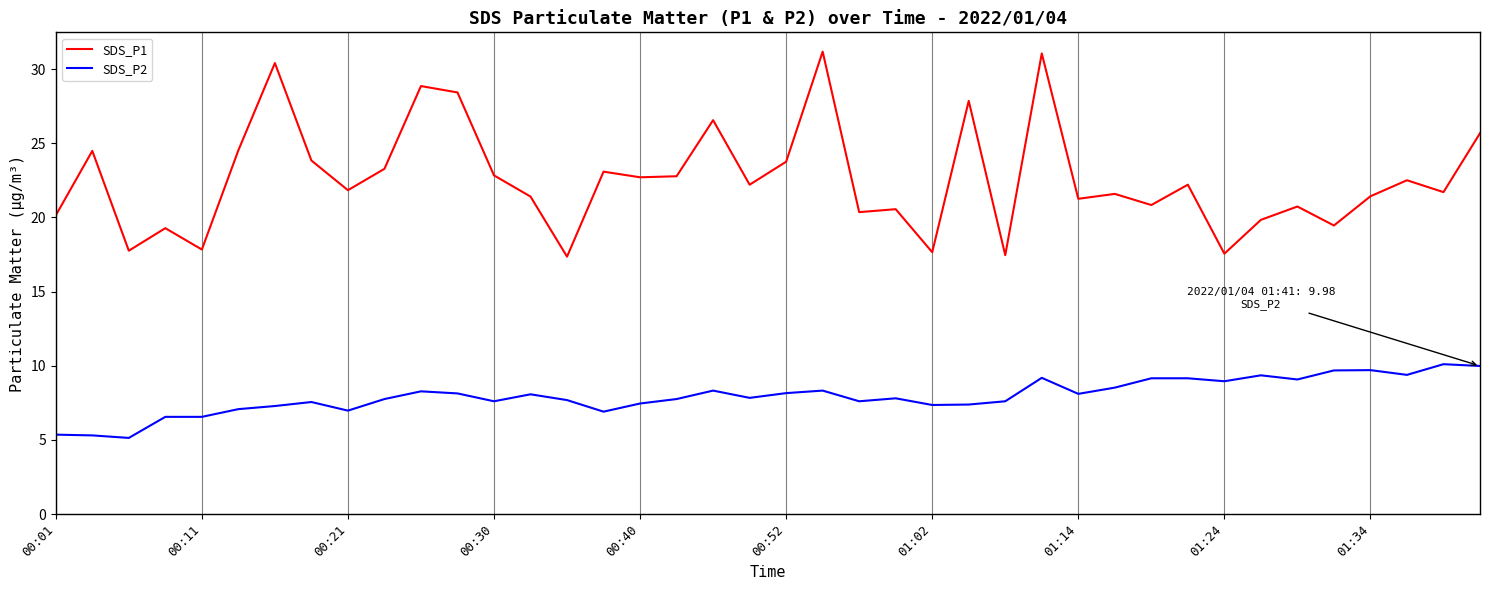

What is the minimum value for SDS_P1?

17.4